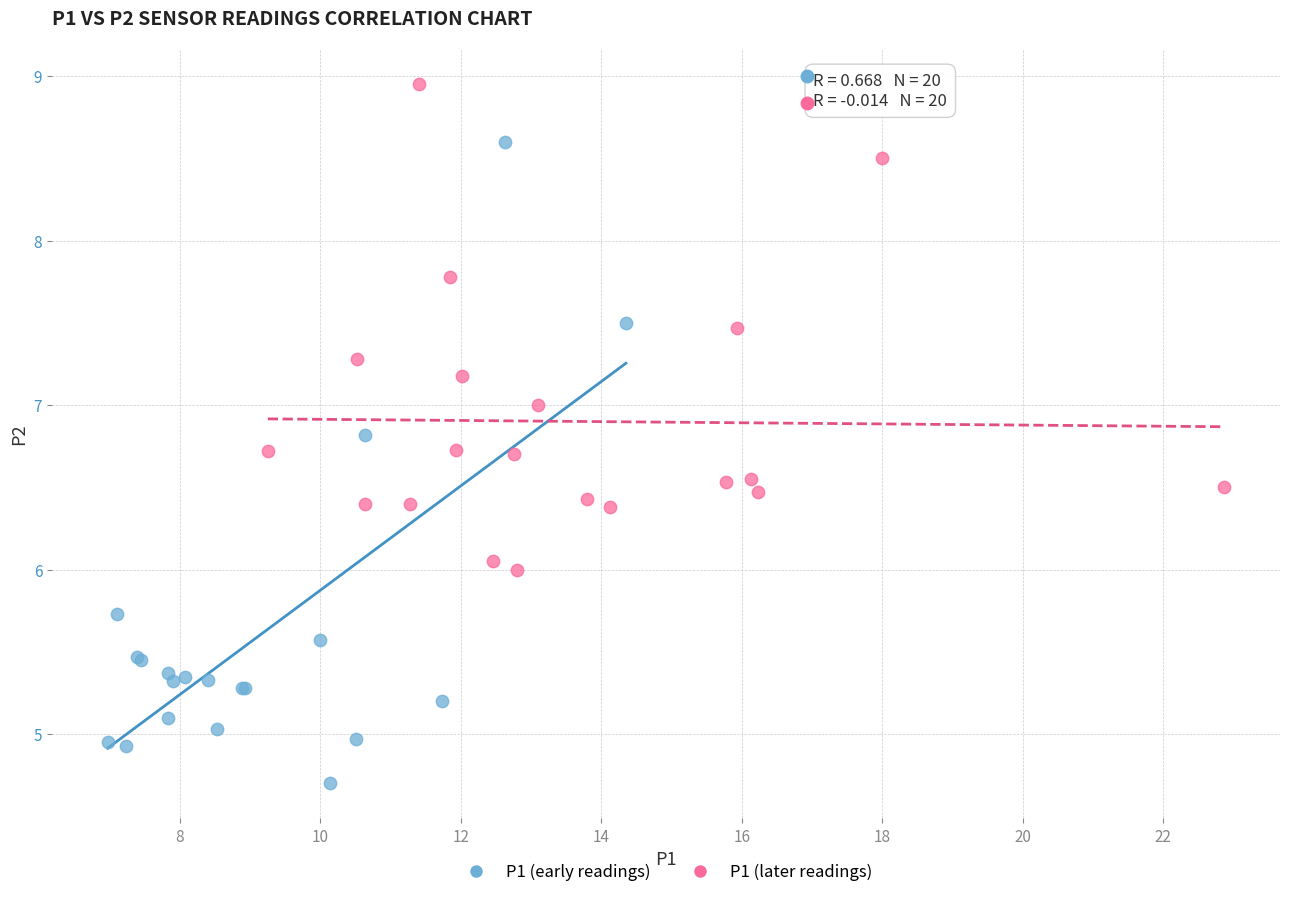

Which series contains the lowest Y value?

P1 (early readings)